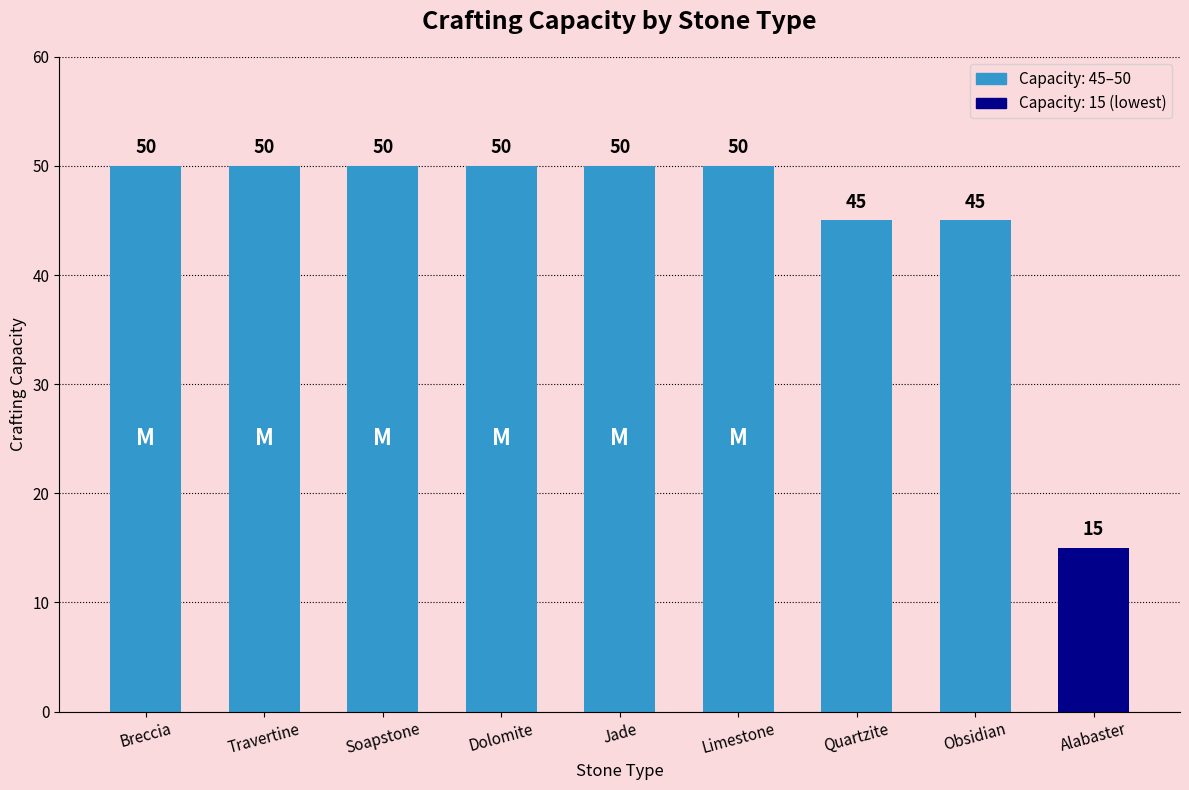

What is the difference between the maximum and second lowest values?

5